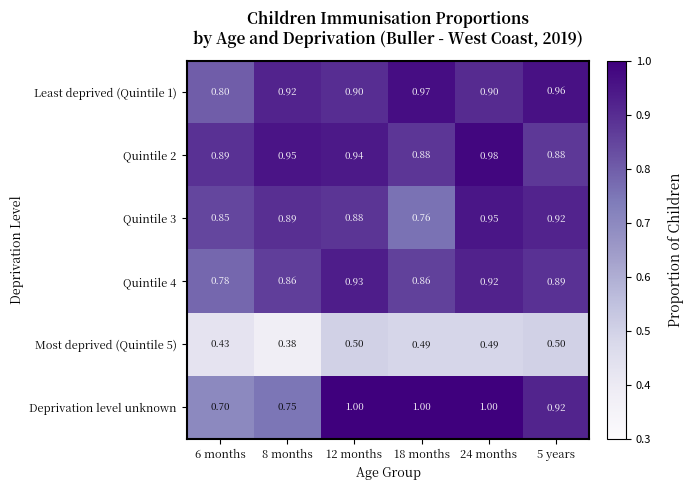

Between 8 months and 24 months, which series saw the biggest shift?

Deprivation level unknown